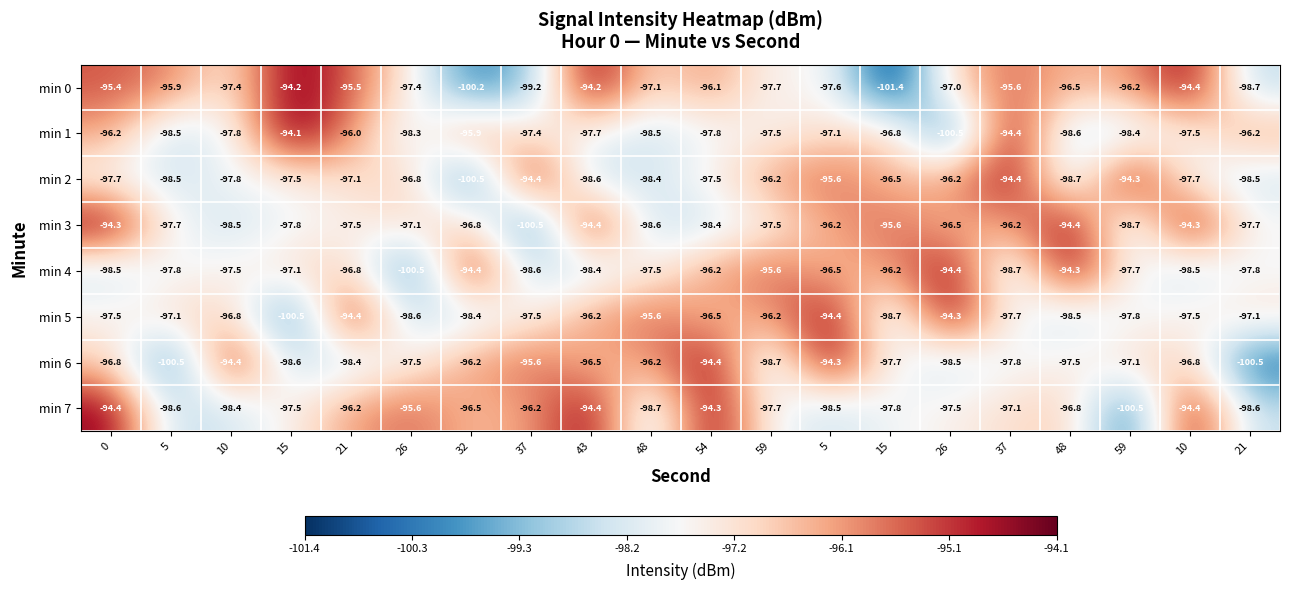

Between 43 and 48, which is larger?

43